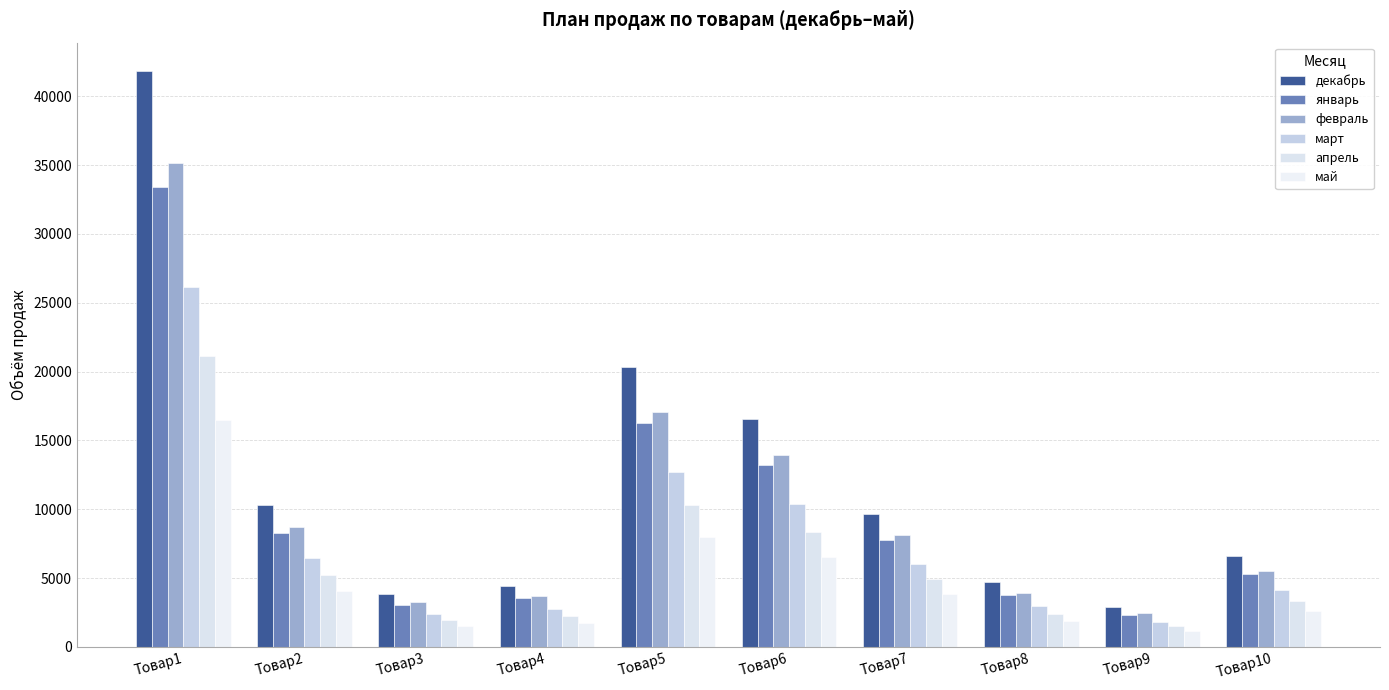

How many groups of bars are there?

10